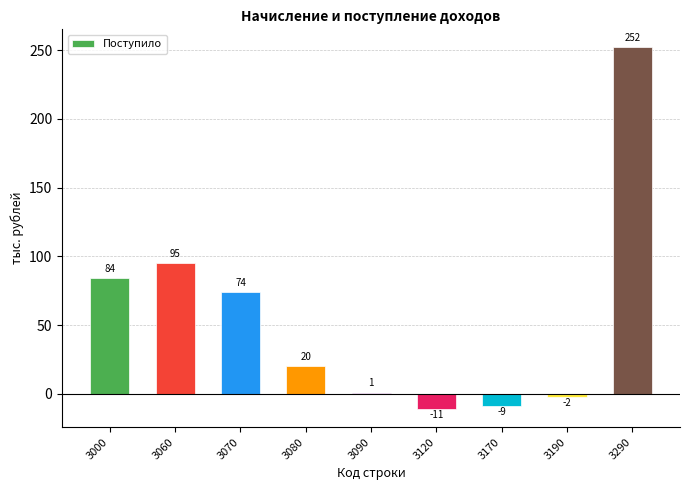

What is the value of the 9th bar from the left?

252